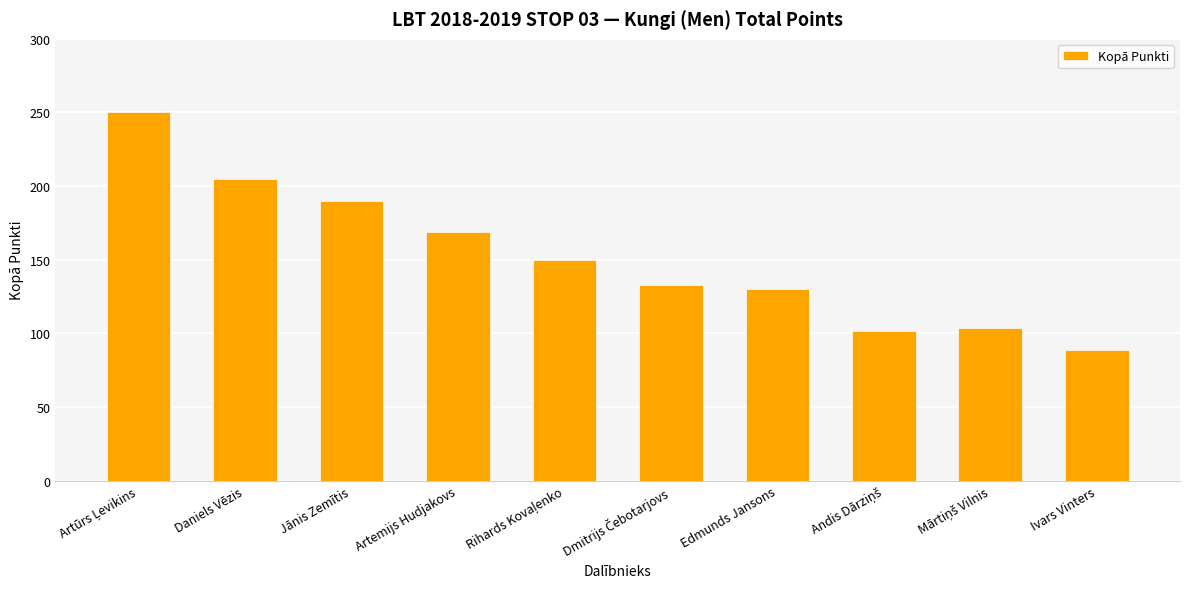

Which has a higher value, Ivars Vinters or Daniels Vēzis?

Daniels Vēzis